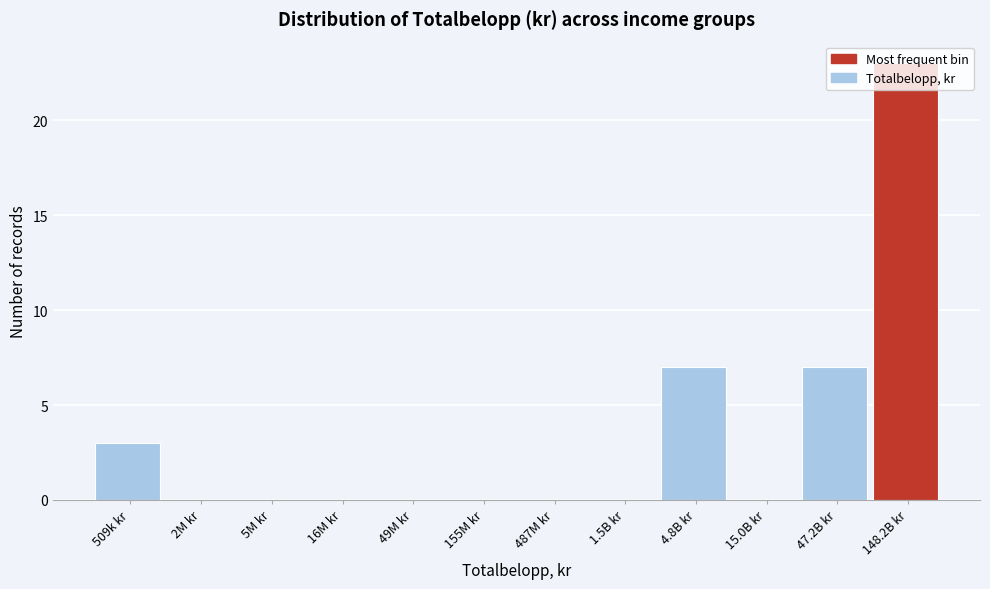

What is the sum of the values at 2M kr and 509k kr?

3